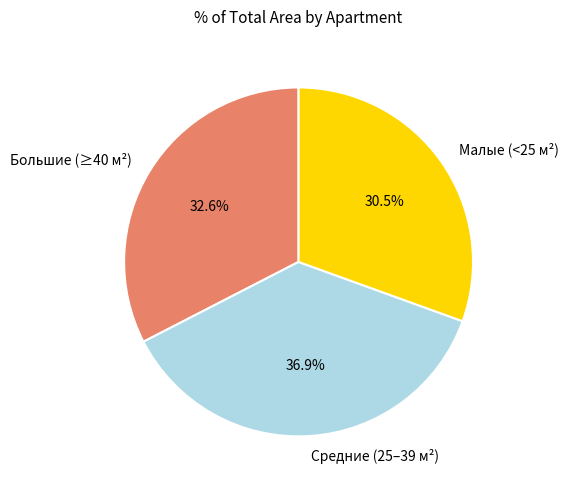

Is there any slice that represents more than half of the pie?

No